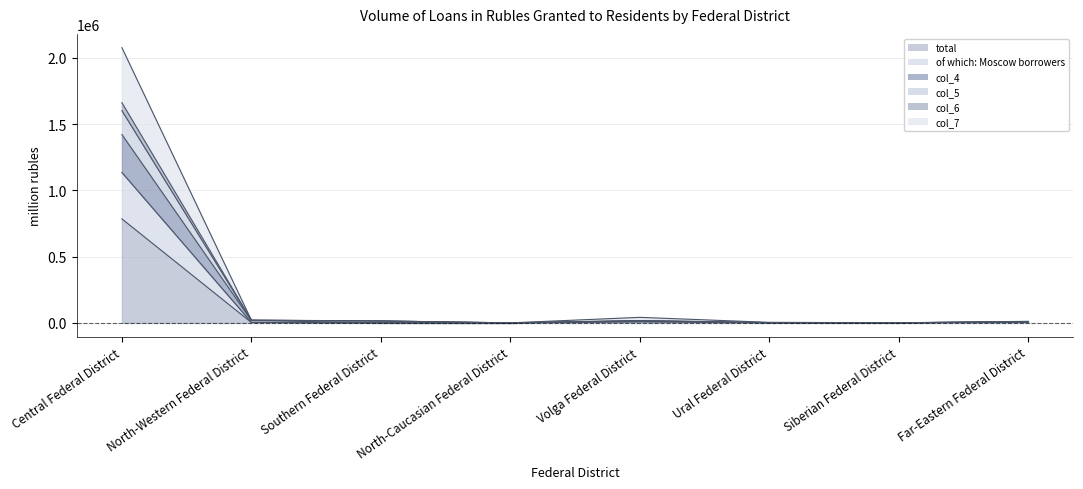

Does the chart have visible grid lines?

Yes